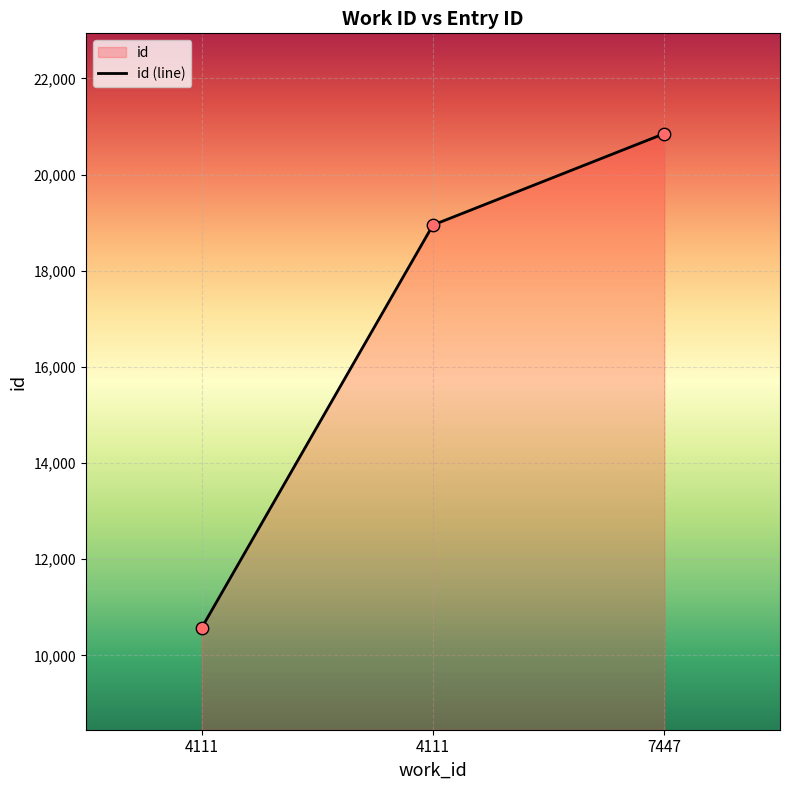

Approximately how many times larger is the value at 4111 compared to 4111?

1.8